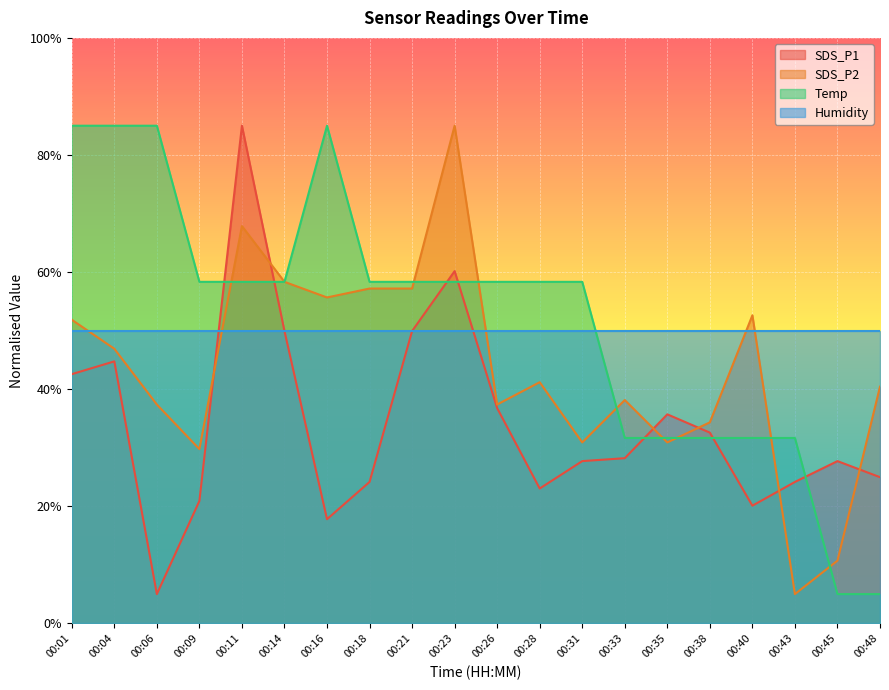

True or false: Humidity and Temp cross at least once.

True